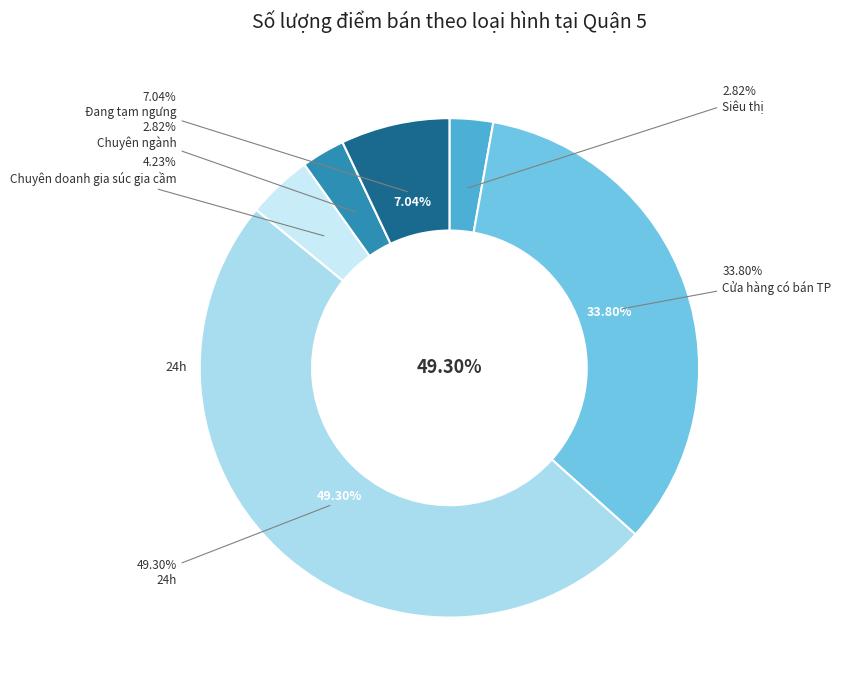

To the nearest percent, what portion does Siêu thị represent?

3%